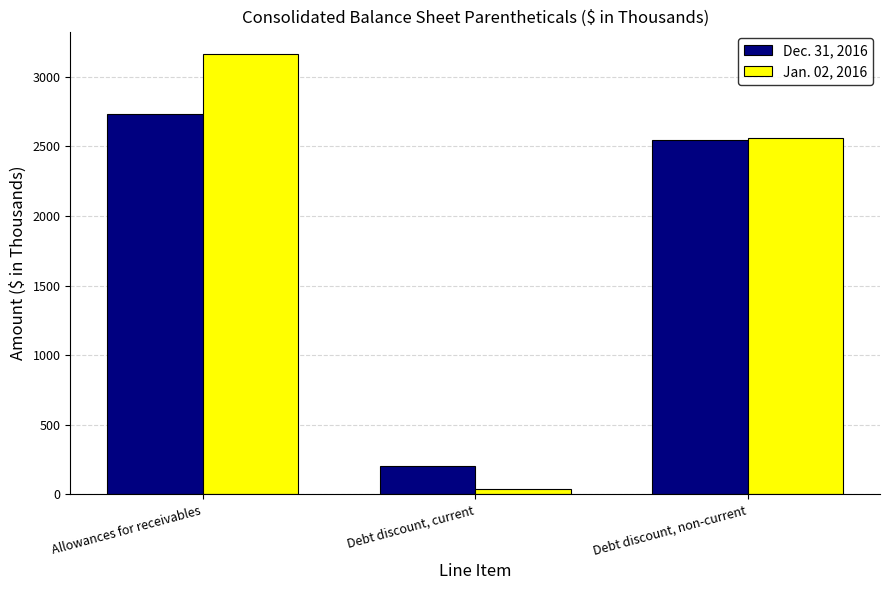

At Allowances for receivables, list the series in order from largest to smallest.

Jan. 02, 2016, Dec. 31, 2016